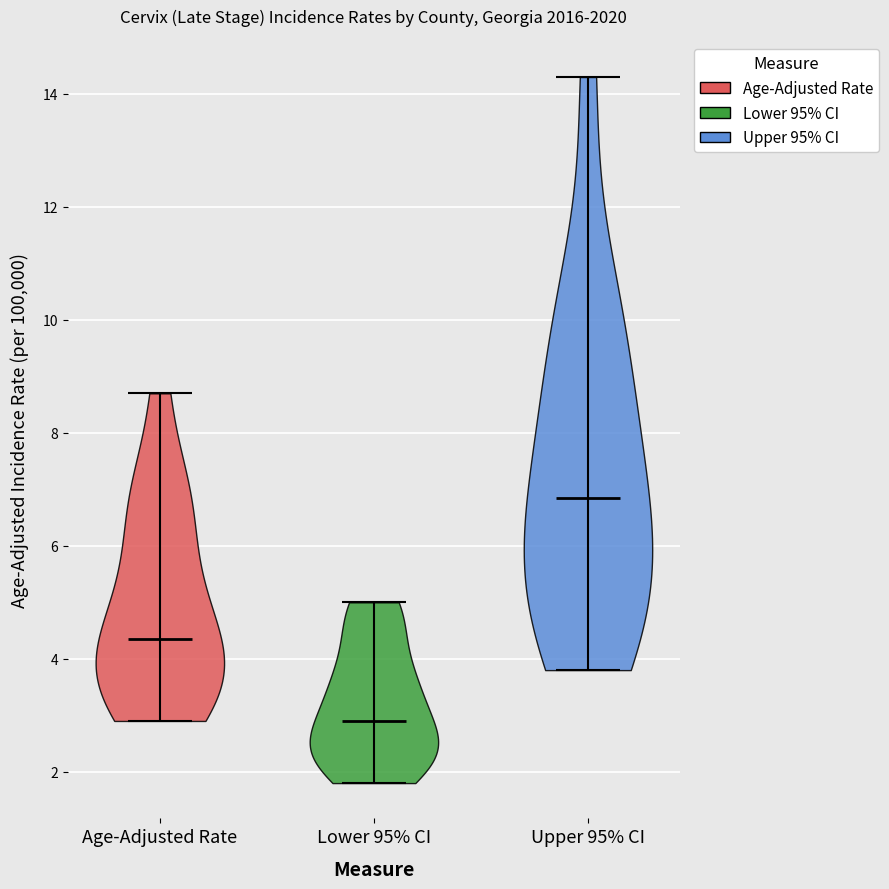

Reading left to right, read every violin against the y-axis: where its median line is, and the lowest and highest points it reaches. The values are not printed on the chart, so give them approximately, as read against the axis.

Age-Adjusted Rate: median line 4.4, lowest point 3.0, highest point 8.8
Lower 95% CI: median line 3.0, lowest point 1.8, highest point 5.0
Upper 95% CI: median line 6.8, lowest point 3.8, highest point 14.4